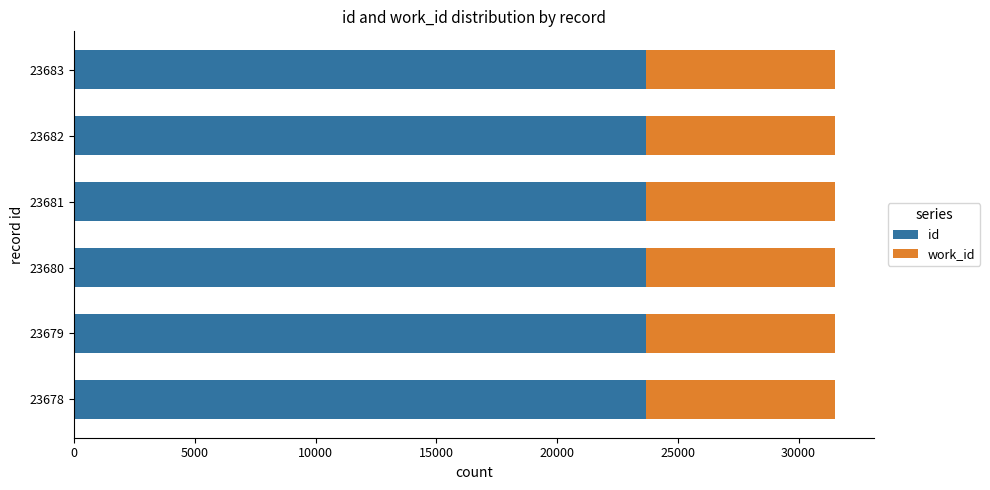

The id series shows 23680 at 23680. True or false?

True